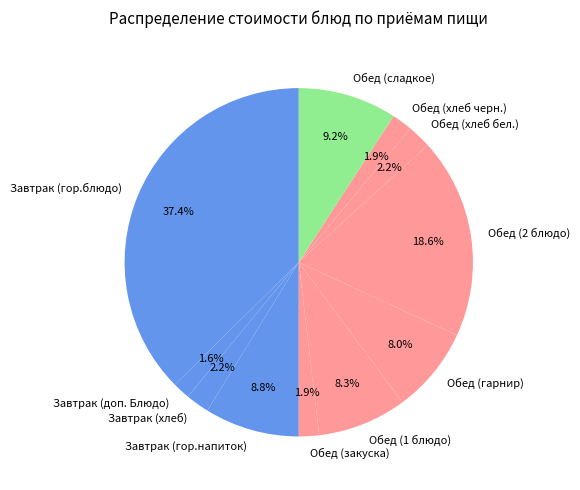

To the nearest percent, what portion does Обед (сладкое) represent?

9%